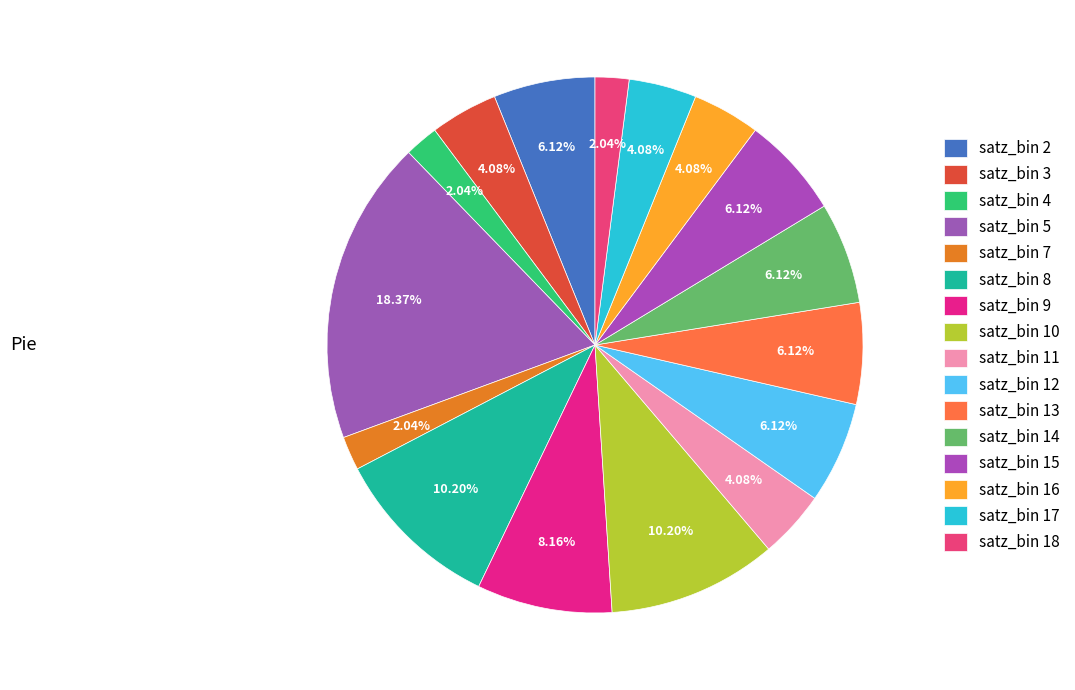

How many slices are in this pie chart?

16